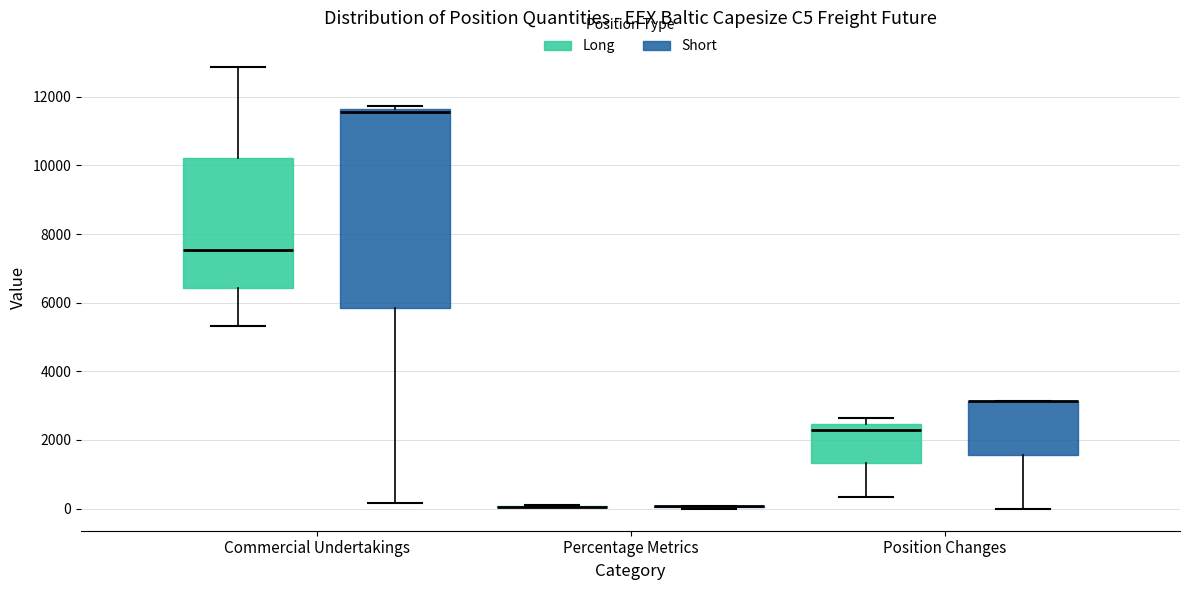

Reading left to right, read every box against the y-axis: the position of its median line, the range the box covers, and the ends of its whiskers. The values are not printed on the chart, so give them approximately, as read against the axis.

Commercial Undertakings (Long): median 7600, box 6400 to 10200, whiskers 5400 to 12800
Commercial Undertakings (Short): median 11600 (just below the box's upper edge), box 5800 to 11600, whiskers 200 to 11800
Percentage Metrics (Long): box collapsed to a line at 0, whiskers 0 to 0
Percentage Metrics (Short): box collapsed to a line at 0, whiskers 0 to 0
Position Changes (Long): median 2400 (just below the box's upper edge), box 1400 to 2400, whiskers 400 to 2600
Position Changes (Short): median 3200 (drawn on the box's upper edge), box 1600 to 3200, whiskers 0 to 3200